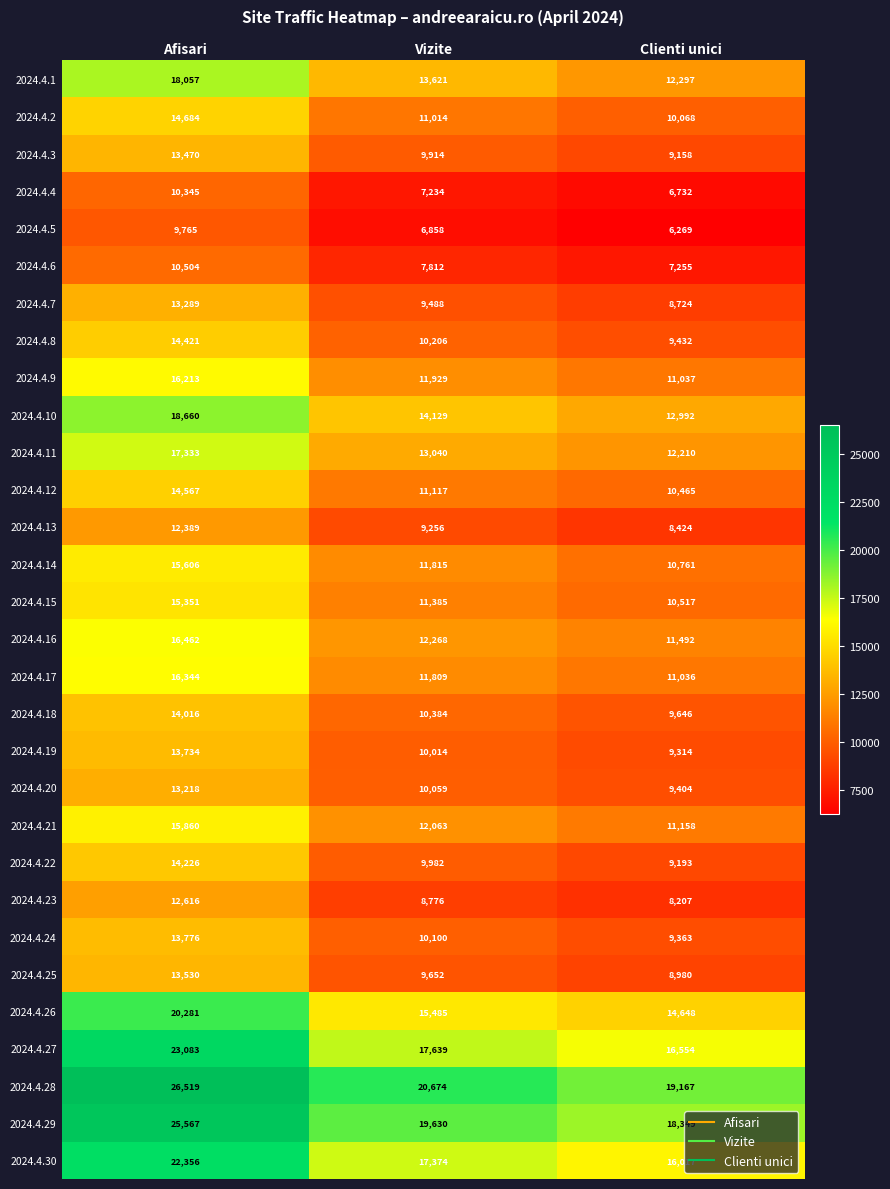

Between Vizite and Clienti unici, which series saw the biggest shift?

2024.4.28